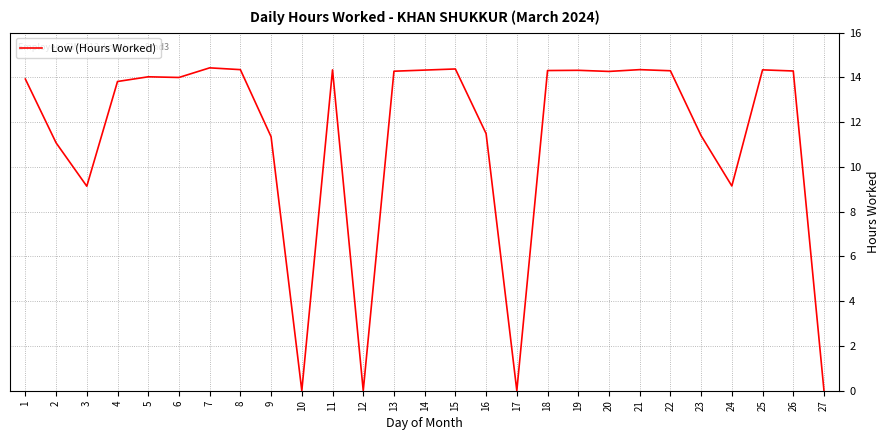

What is the difference between the second highest and minimum values?

14.4